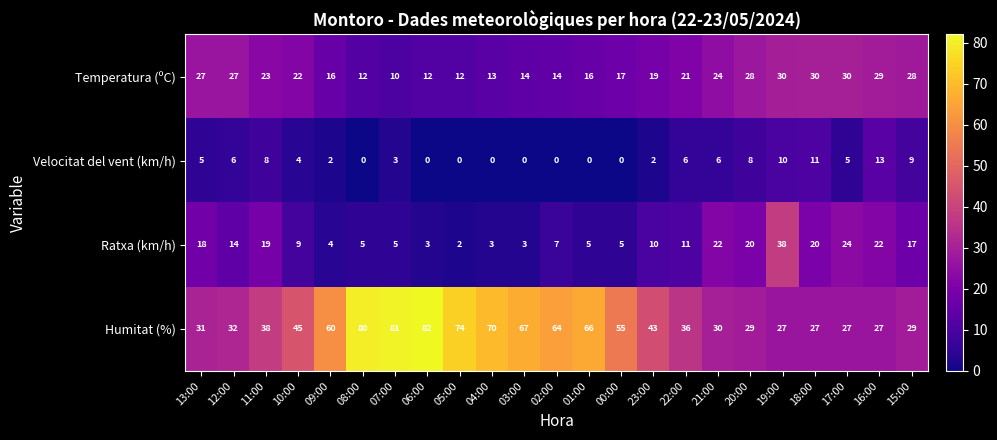

Which category has the highest value in the Ratxa (km/h) series?

19:00